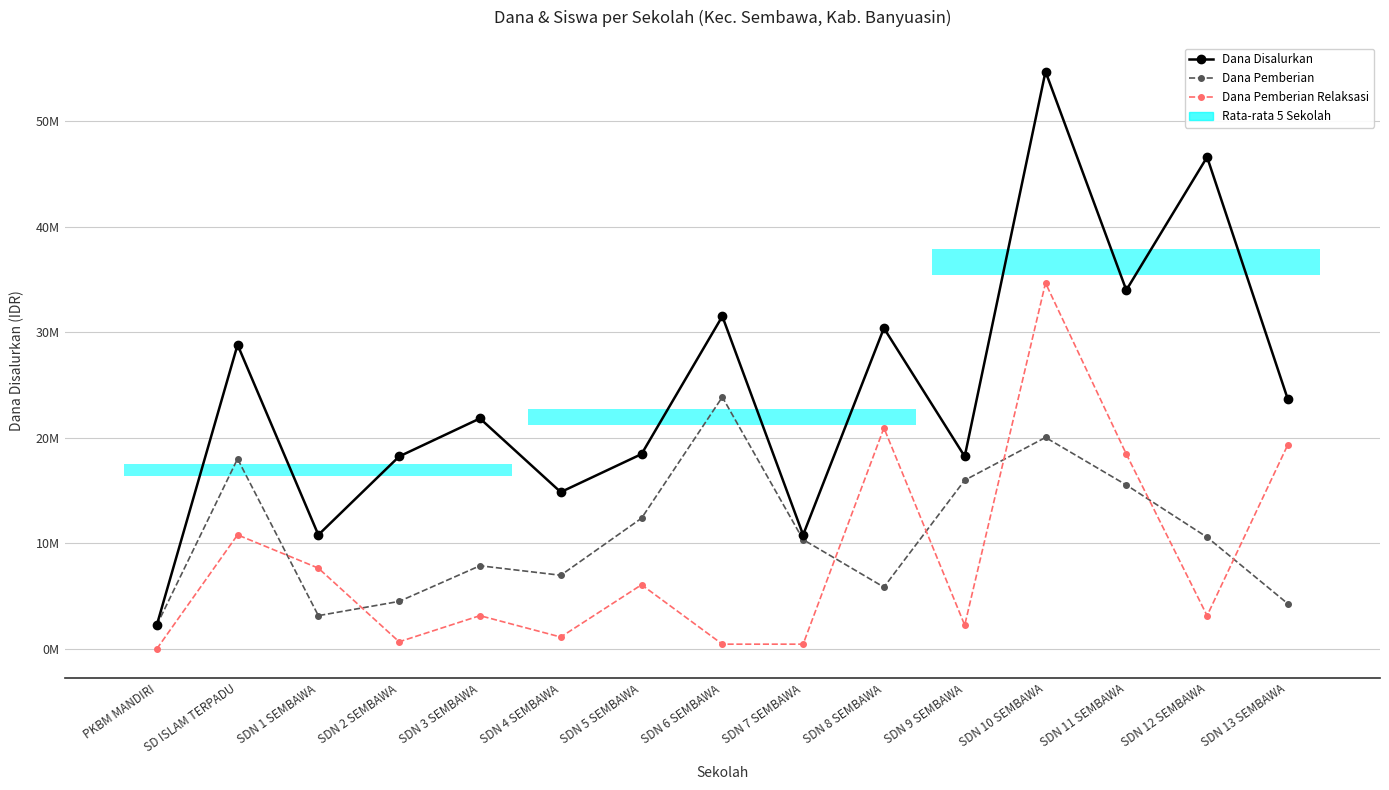

Rank the categories by Dana Pemberian value from highest to lowest.

SDN 6 SEMBAWA, SDN 10 SEMBAWA, SD ISLAM TERPADU, SDN 9 SEMBAWA, SDN 11 SEMBAWA, SDN 5 SEMBAWA, SDN 12 SEMBAWA, SDN 7 SEMBAWA, SDN 3 SEMBAWA, SDN 4 SEMBAWA, SDN 8 SEMBAWA, SDN 2 SEMBAWA, SDN 13 SEMBAWA, SDN 1 SEMBAWA, PKBM MANDIRI